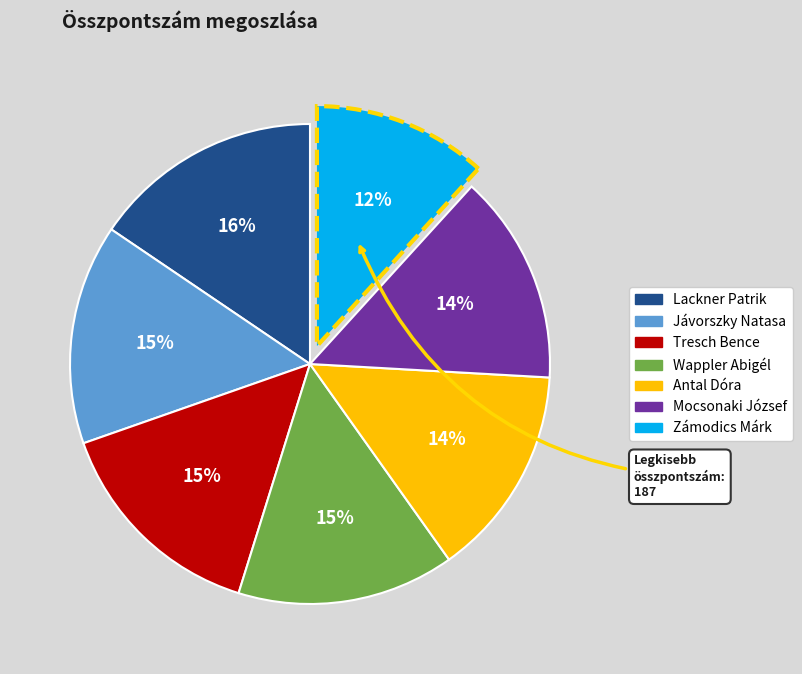

Do Mocsonaki József and Jávorszky Natasa together represent more than half of the pie?

No